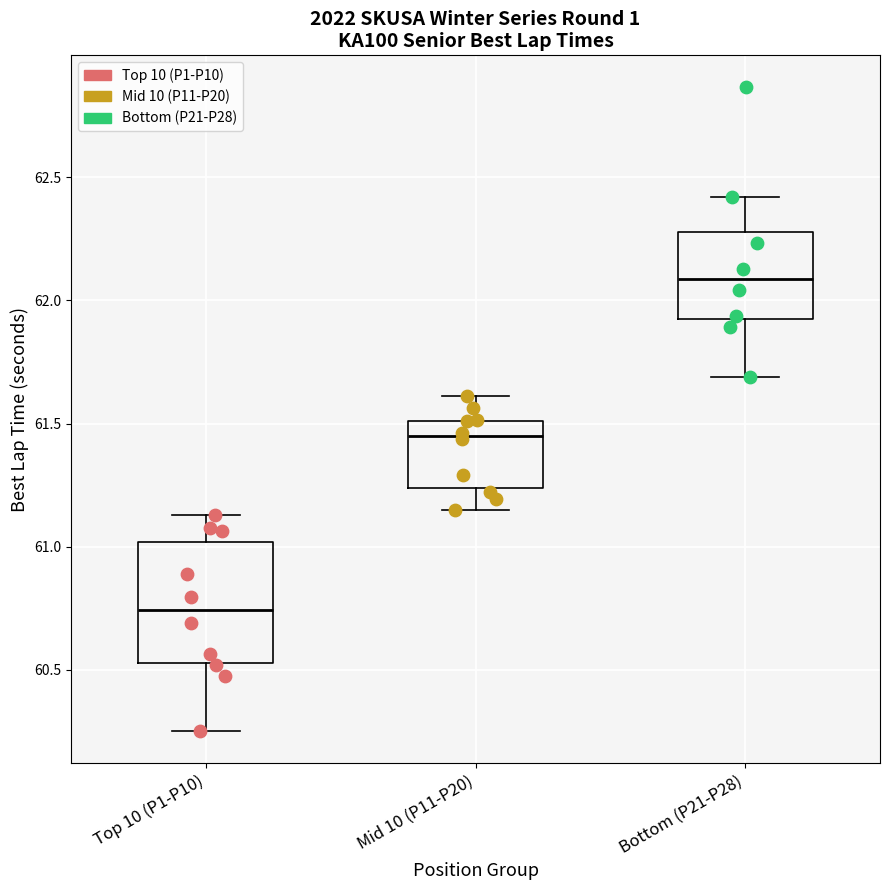

Reading left to right, transcribe this box plot: for each box, give where its median line is, the range the box spans, and where its two whiskers end, as read against the y-axis. The values are not printed on the chart, so give them approximately, as read against the axis.

Top 10 (P1-P10): median 60.75, box 60.55 to 61.00, whiskers 60.25 to 61.15
Mid 10 (P11-P20): median 61.45, box 61.25 to 61.50, whiskers 61.15 to 61.60
Bottom (P21-P28): median 62.10, box 61.90 to 62.30, whiskers 61.70 to 62.40